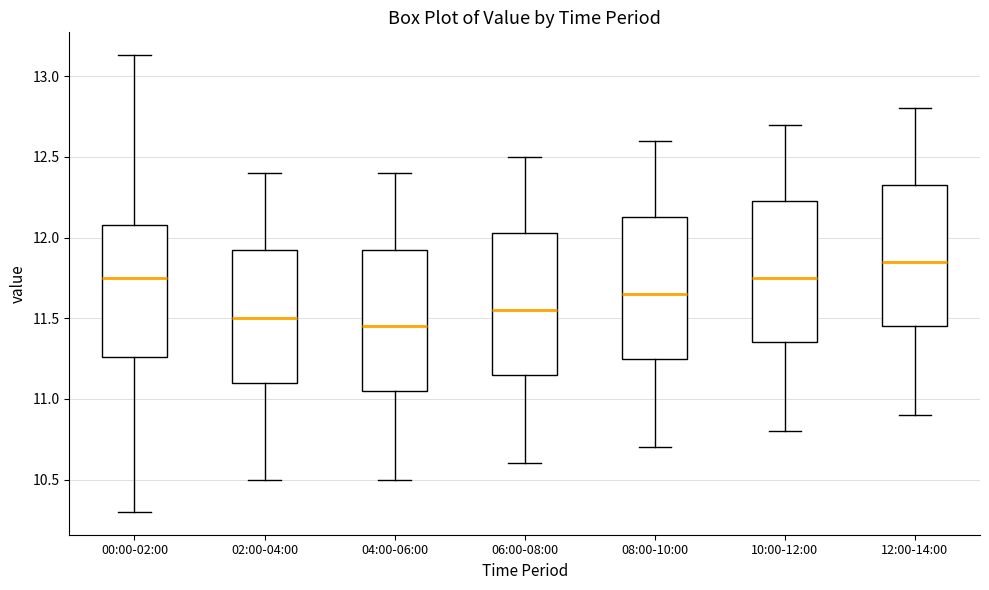

Where is the upper edge of the box for 02:00-04:00 on the y-axis? The values are not printed on the chart, so give them approximately, as read against the axis.

11.95